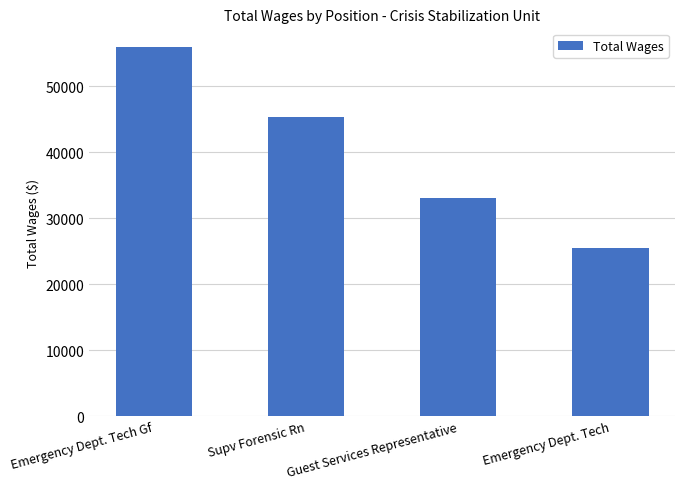

Rank the categories by value from lowest to highest.

Emergency Dept. Tech, Guest Services Representative, Supv Forensic Rn, Emergency Dept. Tech Gf